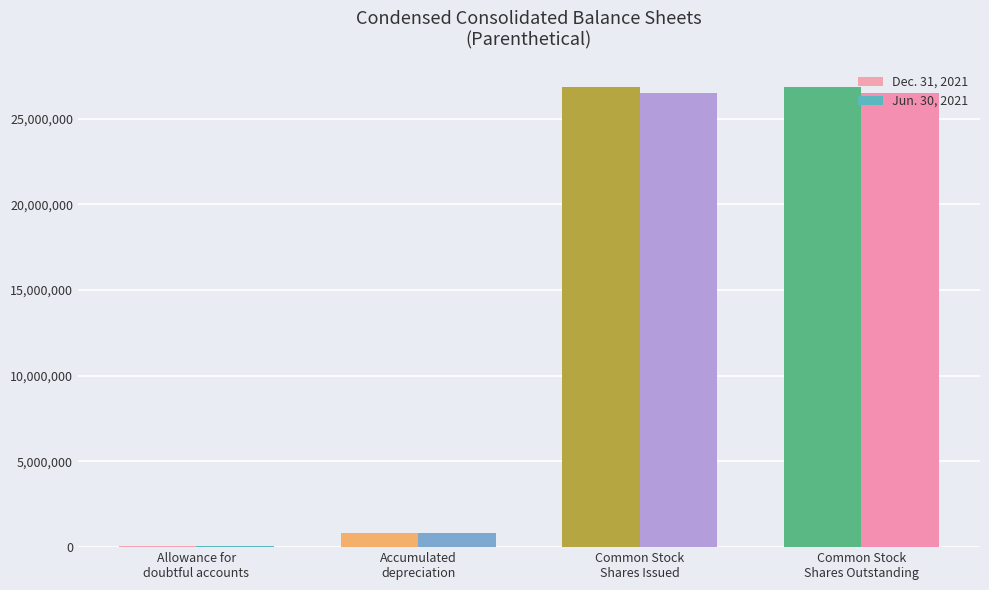

True or false: Jun. 30, 2021 has a value of 72495 at Allowance for
doubtful accounts.

True